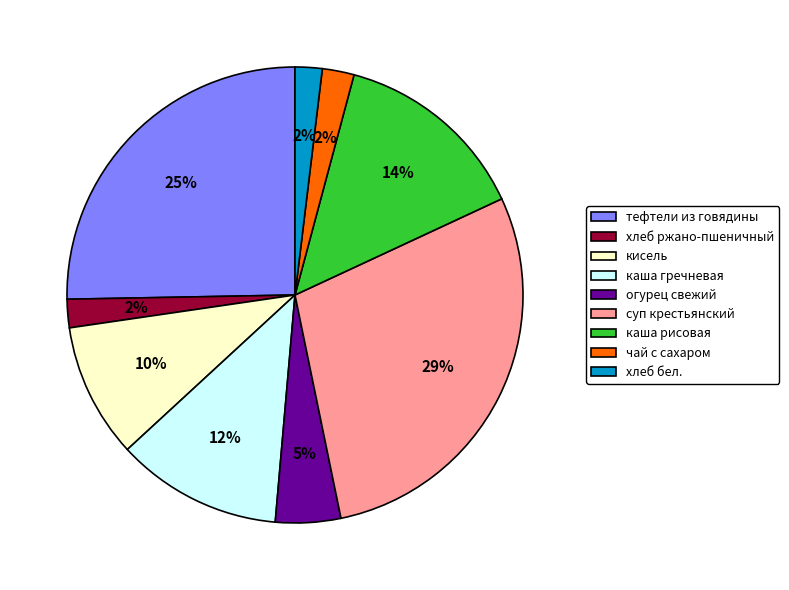

Does кисель account for over 50% of the chart?

No